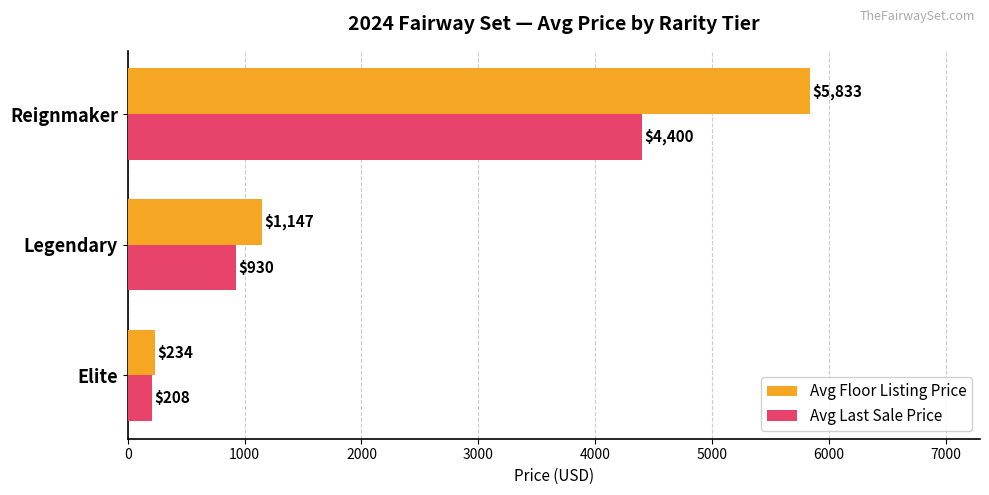

At which label is Avg Floor Listing Price closest to 3033?

Legendary